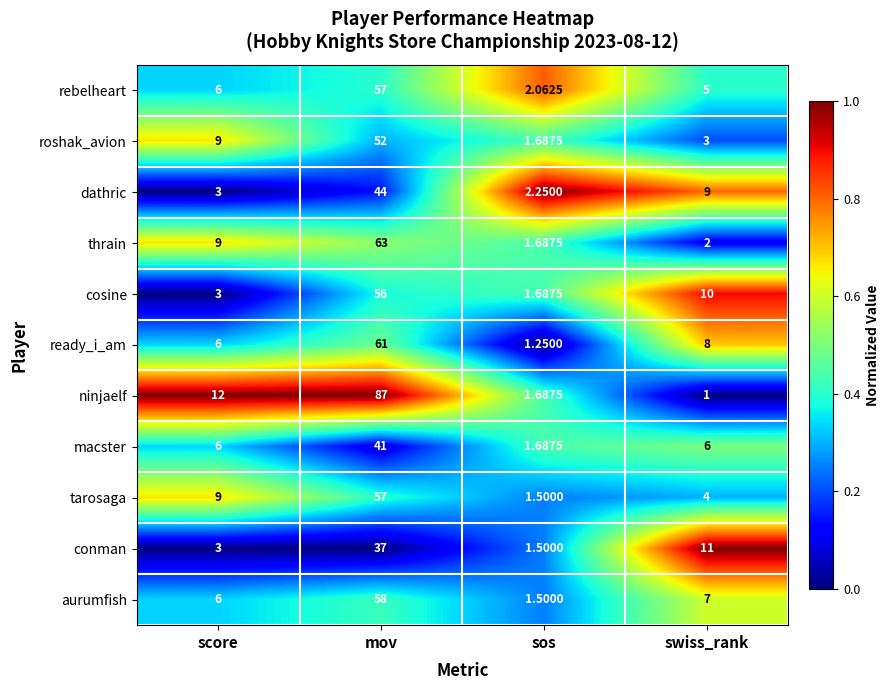

Where is tarosaga nearest to the value 29?

score